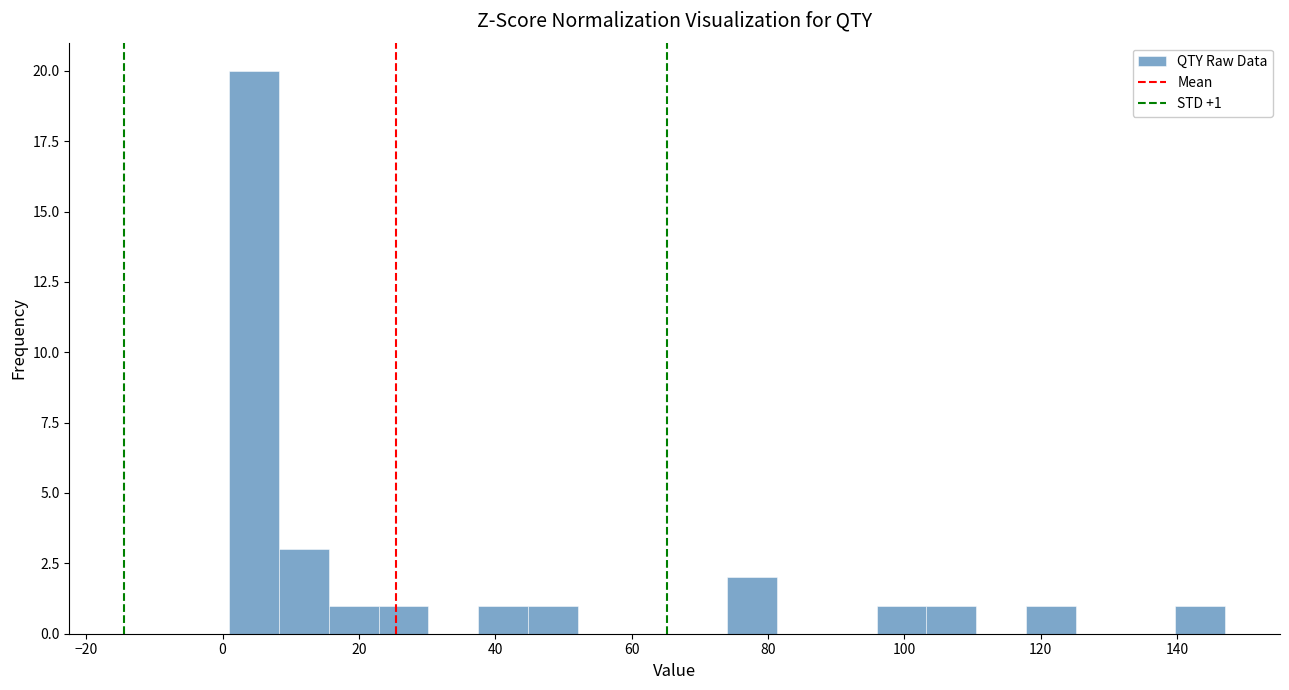

Around what value on the x-axis is the tallest bar? Give the approximate position of its centre, as read against the axis.

4